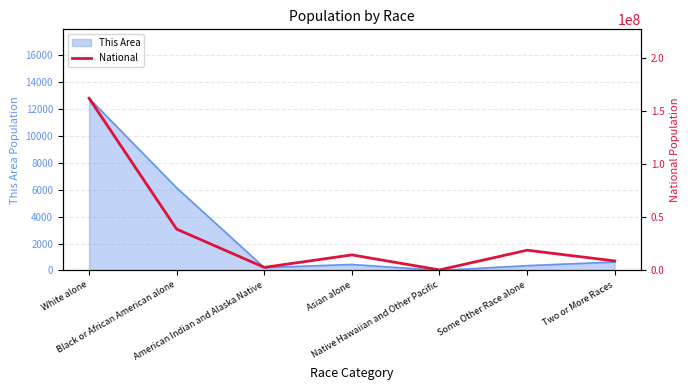

Between White alone and Some Other Race alone, which is larger?

White alone